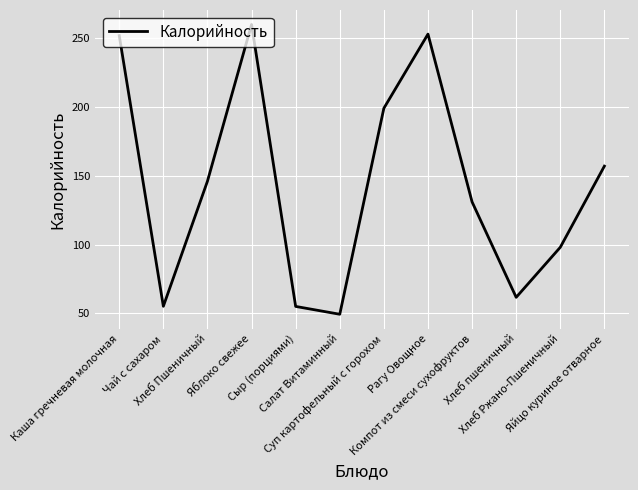

At which category does the chart reach its minimum across all series?

Салат Витаминный